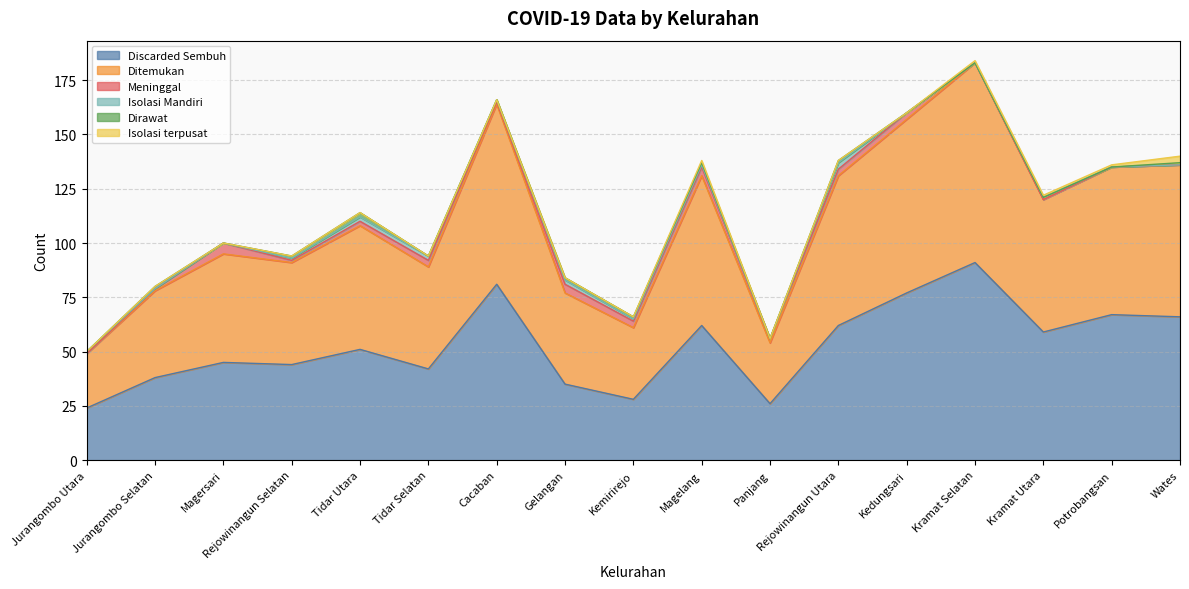

Rank the categories by Dirawat value from lowest to highest.

Jurangombo Utara, Magersari, Tidar Selatan, Cacaban, Panjang, Kedungsari, Kramat Selatan, Kramat Utara, Potrobangsan, Jurangombo Selatan, Rejowinangun Selatan, Gelangan, Kemirirejo, Magelang, Rejowinangun Utara, Wates, Tidar Utara